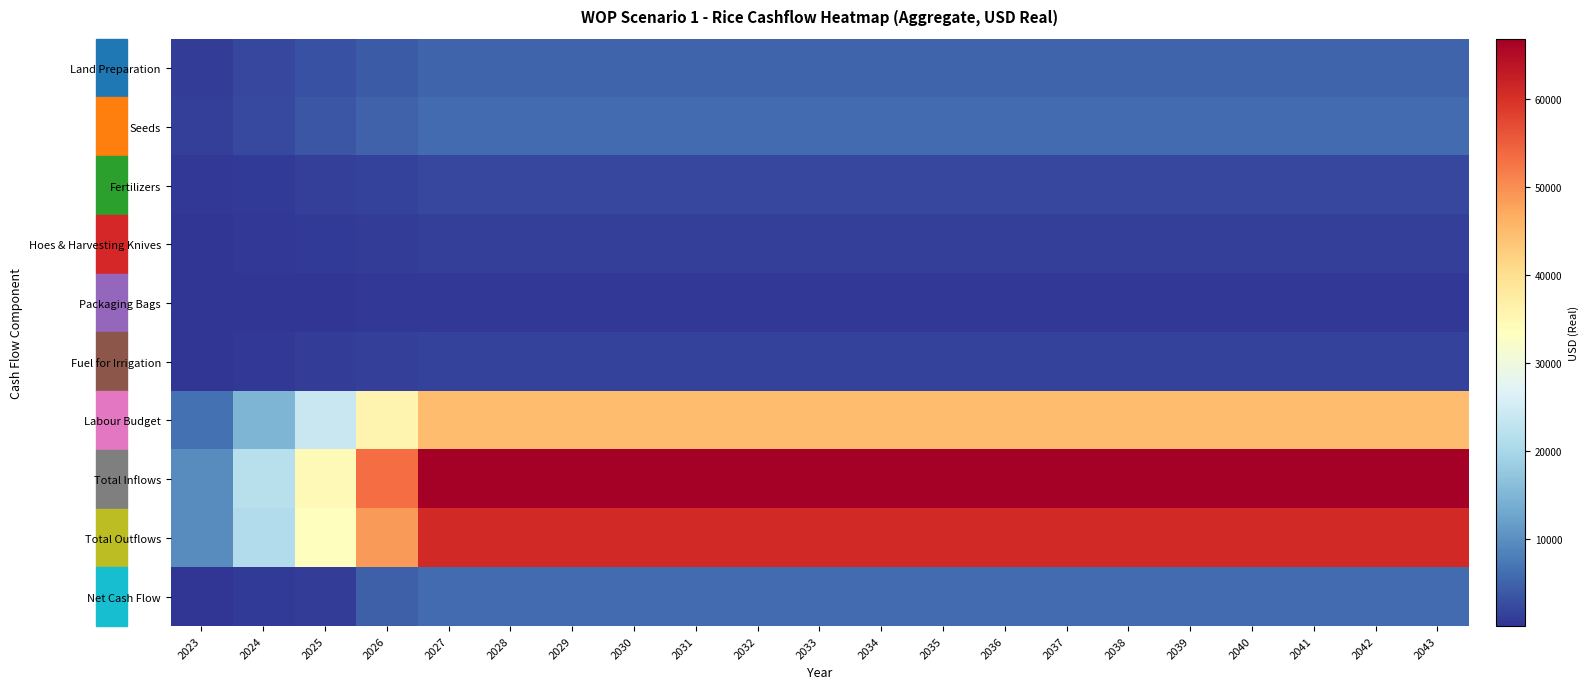

List the series in order of their peak value, highest first.

Total Inflows, Total Outflows, Labour Budget, Seeds, Net Cash Flow, Land Preparation, Fertilizers, Fuel for Irrigation, Hoes & Harvesting Knives, Packaging Bags